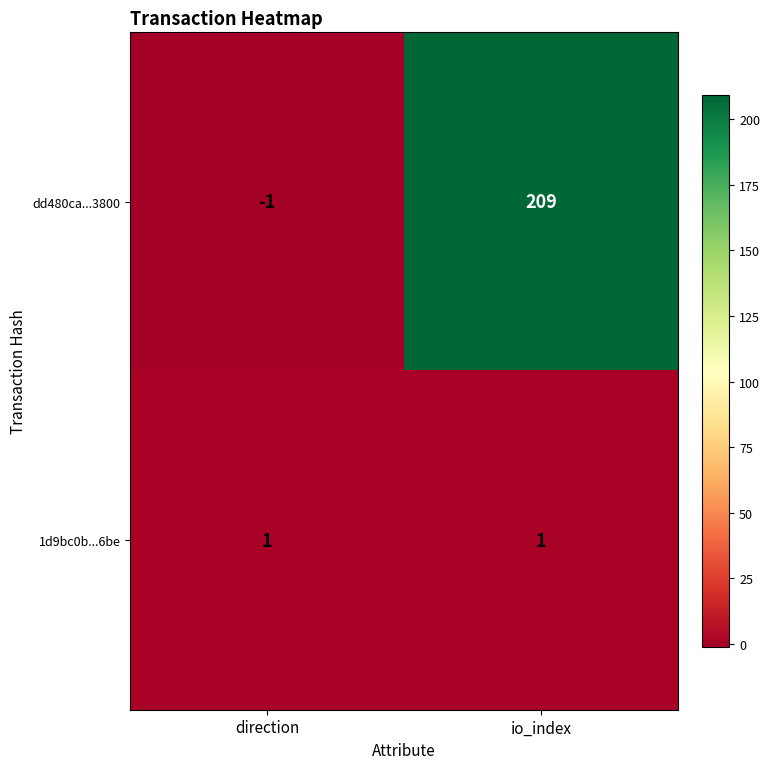

The value of 1d9bc0b...6be at direction is 1. True or false?

True